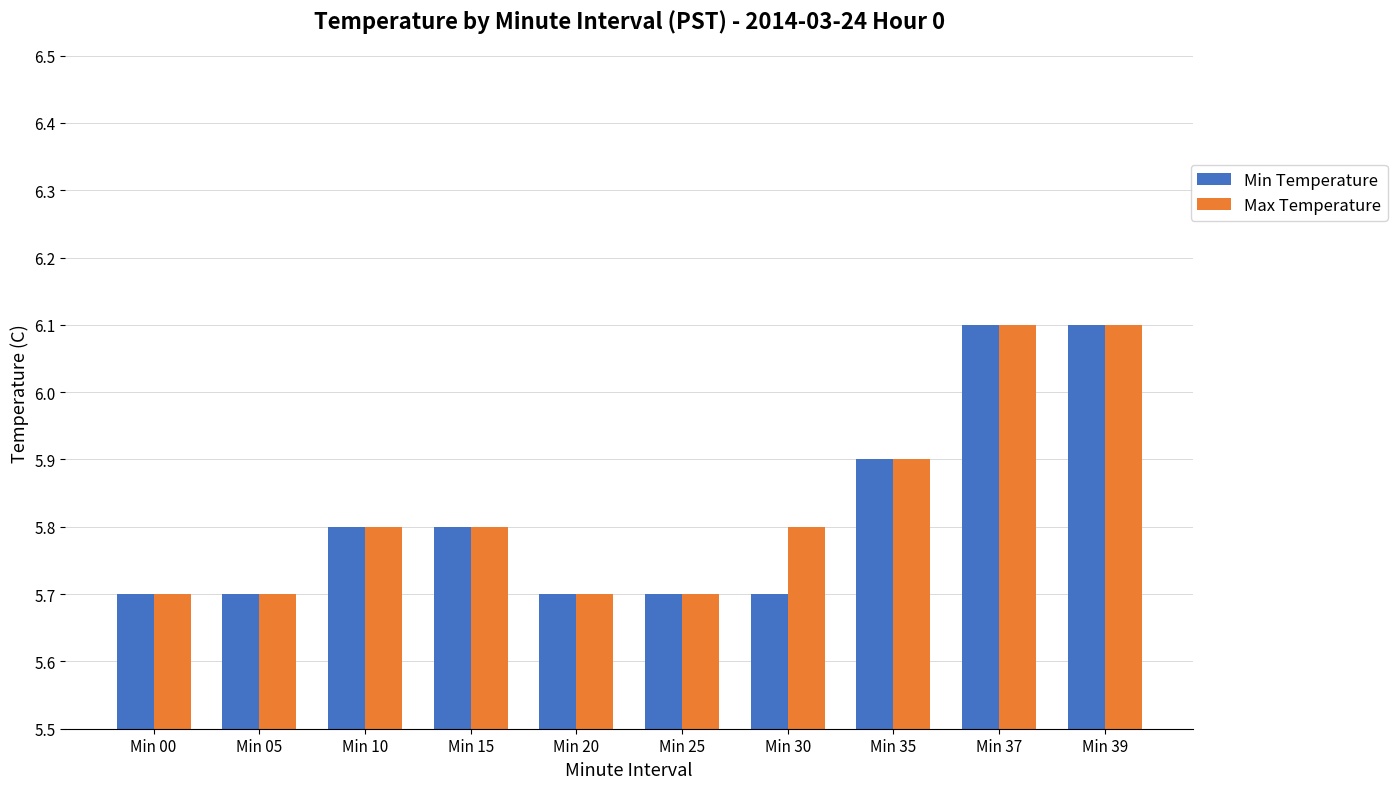

What is the maximum value for Max Temperature?

6.1